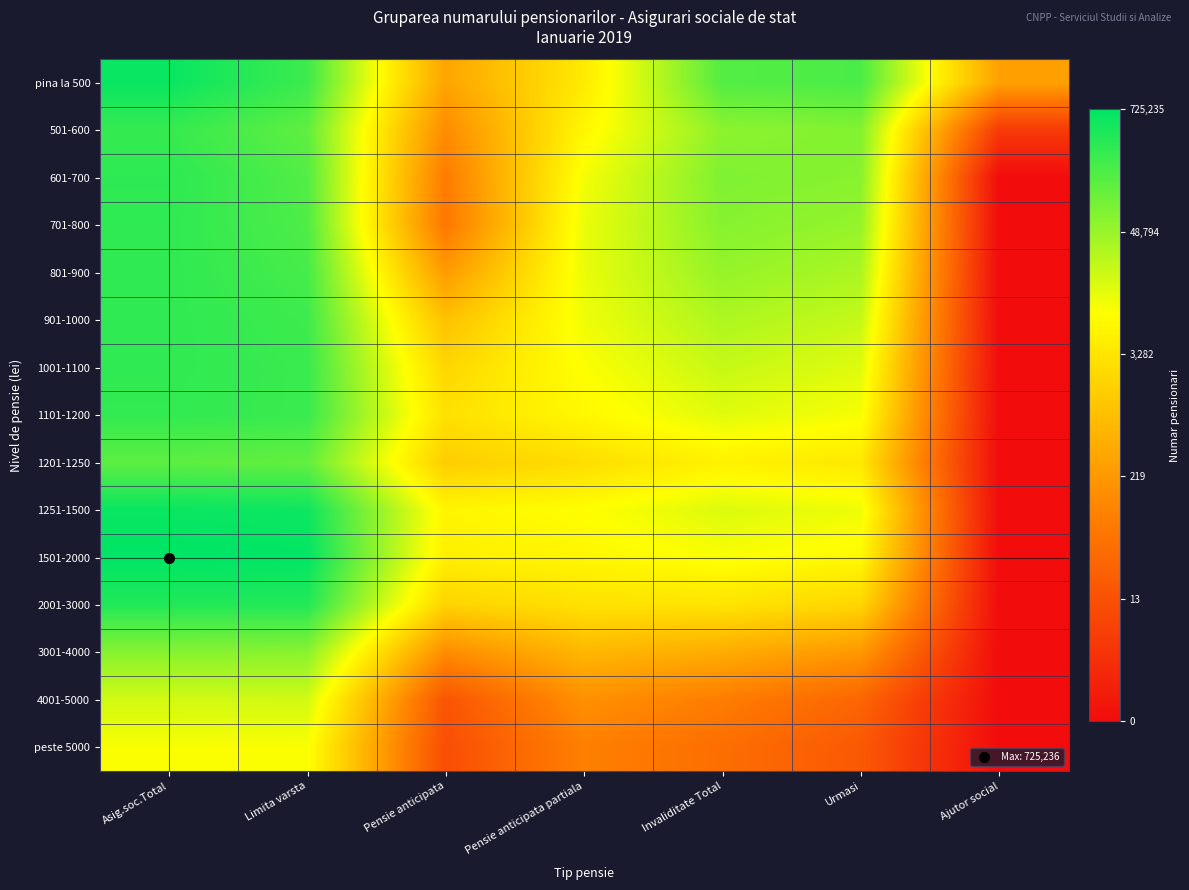

Reading left to right, what are all the values shown in this chart?

pina la 500: Asig.soc.Total=13.3	Limita varsta=12.4	Pensie anticipata=5.8	Pensie anticipata partiala=8.3	Invaliditate Total=12.0	Urmasi=12.2	Ajutor social=5.7
501-600: Asig.soc.Total=12.5	Limita varsta=11.8	Pensie anticipata=4.9	Pensie anticipata partiala=8.7	Invaliditate Total=11.0	Urmasi=11.2	Ajutor social=1.8
601-700: Asig.soc.Total=12.7	Limita varsta=12.0	Pensie anticipata=4.4	Pensie anticipata partiala=9.2	Invaliditate Total=11.3	Urmasi=11.1	Ajutor social=0.0
701-800: Asig.soc.Total=12.7	Limita varsta=12.1	Pensie anticipata=4.2	Pensie anticipata partiala=9.4	Invaliditate Total=11.1	Urmasi=10.8	Ajutor social=0.0
801-900: Asig.soc.Total=12.6	Limita varsta=12.3	Pensie anticipata=5.5	Pensie anticipata partiala=9.4	Invaliditate Total=10.9	Urmasi=10.5	Ajutor social=0.0
901-1000: Asig.soc.Total=12.6	Limita varsta=12.4	Pensie anticipata=6.8	Pensie anticipata partiala=9.3	Invaliditate Total=10.4	Urmasi=10.0	Ajutor social=0.0
1001-1100: Asig.soc.Total=12.6	Limita varsta=12.5	Pensie anticipata=7.6	Pensie anticipata partiala=9.0	Invaliditate Total=10.0	Urmasi=9.6	Ajutor social=0.0
1101-1200: Asig.soc.Total=12.6	Limita varsta=12.5	Pensie anticipata=7.9	Pensie anticipata partiala=8.8	Invaliditate Total=9.5	Urmasi=9.1	Ajutor social=0.0
1201-1250: Asig.soc.Total=11.8	Limita varsta=11.7	Pensie anticipata=7.2	Pensie anticipata partiala=7.8	Invaliditate Total=8.5	Urmasi=8.2	Ajutor social=0.0
1251-1500: Asig.soc.Total=13.3	Limita varsta=13.2	Pensie anticipata=8.7	Pensie anticipata partiala=9.0	Invaliditate Total=9.6	Urmasi=9.3	Ajutor social=0.0
1501-2000: Asig.soc.Total=13.5	Limita varsta=13.5	Pensie anticipata=8.4	Pensie anticipata partiala=8.7	Invaliditate Total=9.1	Urmasi=8.8	Ajutor social=0.0
2001-3000: Asig.soc.Total=12.9	Limita varsta=12.9	Pensie anticipata=7.5	Pensie anticipata partiala=8.0	Invaliditate Total=8.0	Urmasi=7.5	Ajutor social=0.0
3001-4000: Asig.soc.Total=11.1	Limita varsta=11.1	Pensie anticipata=5.0	Pensie anticipata partiala=6.5	Invaliditate Total=6.1	Urmasi=5.4	Ajutor social=0.0
4001-5000: Asig.soc.Total=9.8	Limita varsta=9.8	Pensie anticipata=2.8	Pensie anticipata partiala=5.1	Invaliditate Total=4.4	Urmasi=3.5	Ajutor social=0.0
peste 5000: Asig.soc.Total=9.1	Limita varsta=9.1	Pensie anticipata=2.6	Pensie anticipata partiala=4.5	Invaliditate Total=3.8	Urmasi=3.0	Ajutor social=0.0